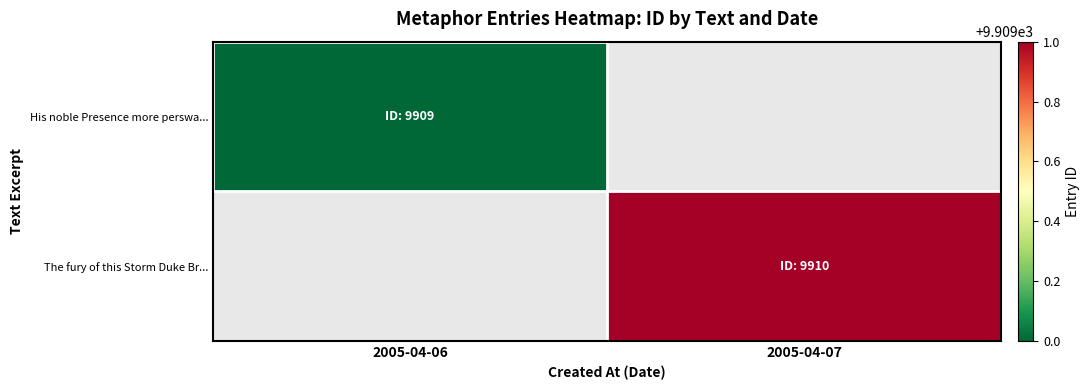

True or false: His noble Presence more perswa... has a value of 14874.1 at 2005-04-06.

False